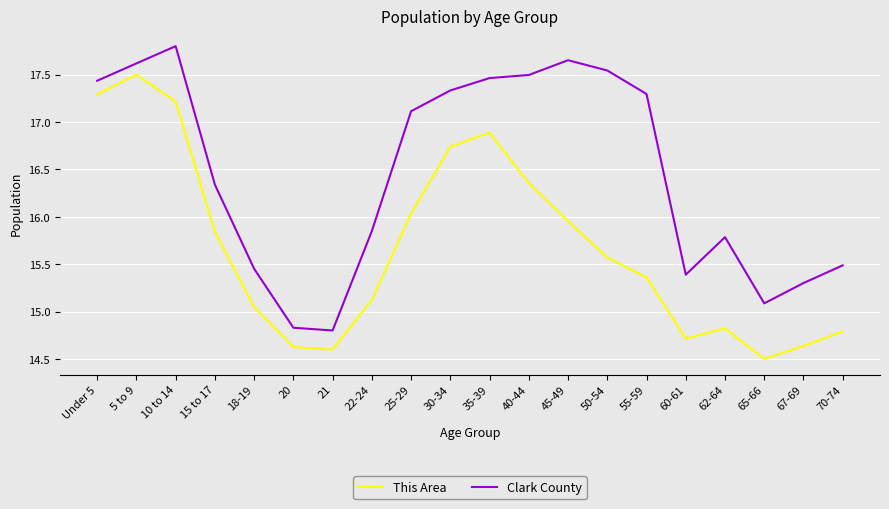

Count the number of data series in this chart.

2